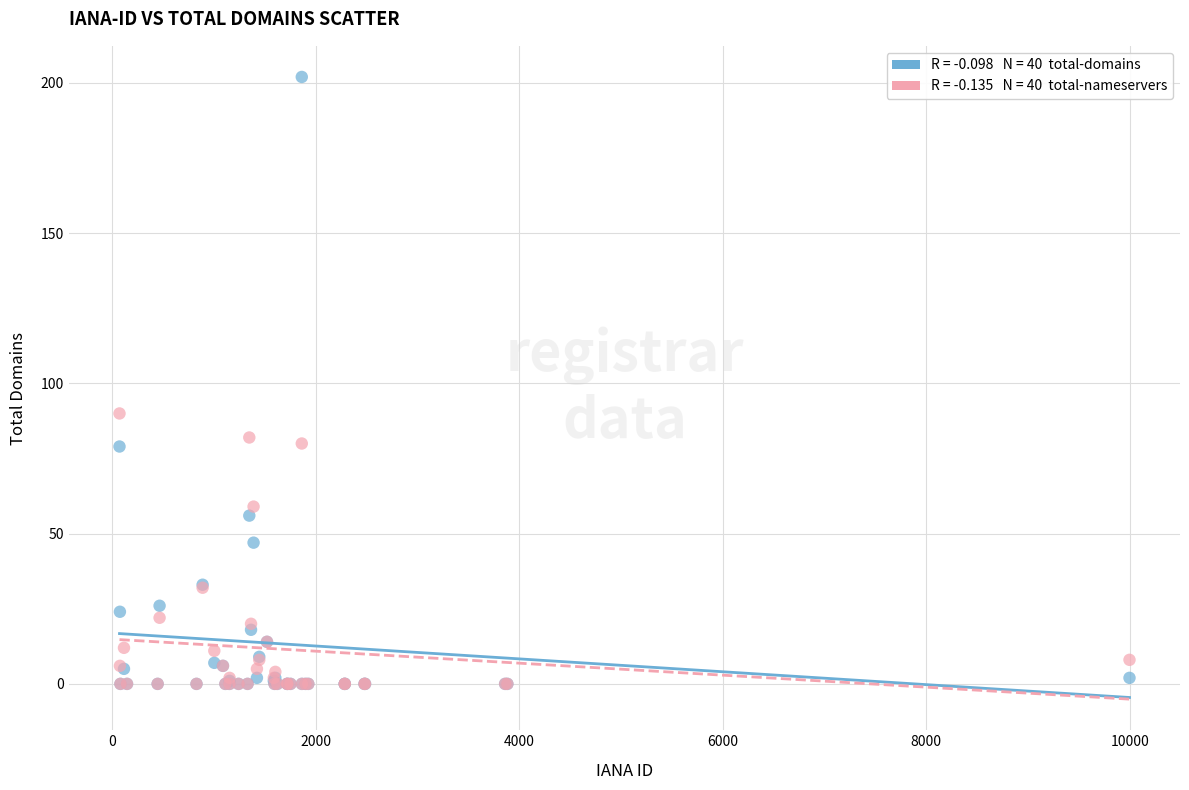

Across all series, what Y value is closest to 101?

90